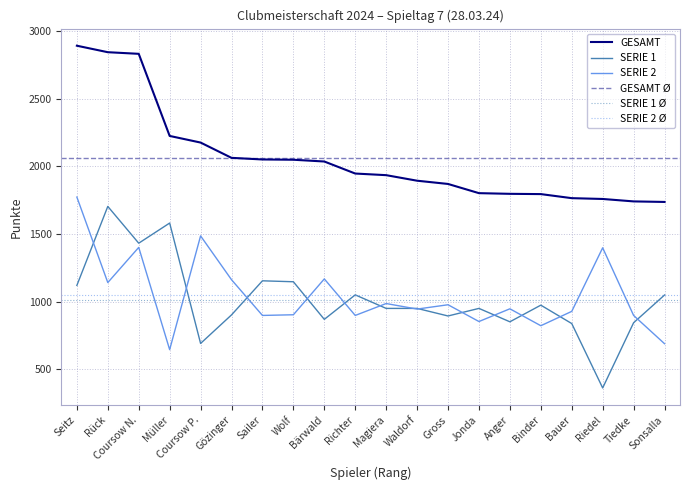

What position from the left is Gözinger?

6